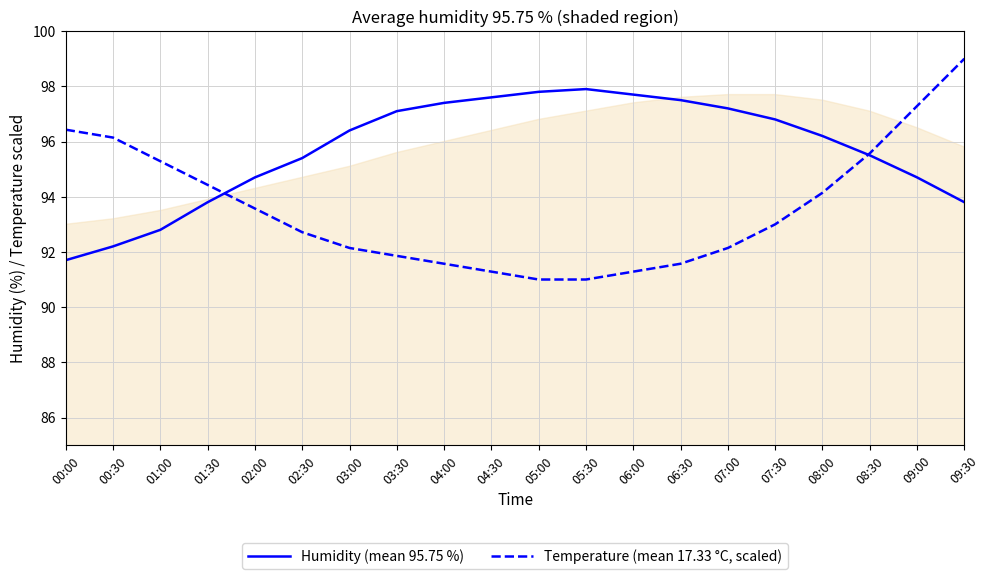

Does the chart display data point markers on the line(s)?

No